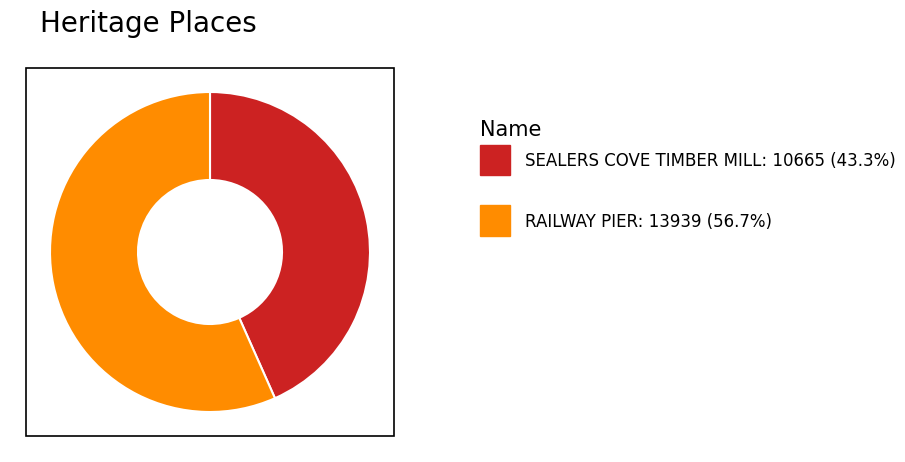

Is there any slice that represents more than half of the pie?

Yes